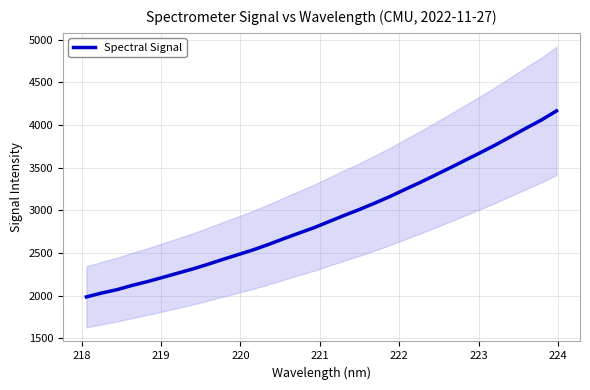

What is the sum of all values?

93404.3